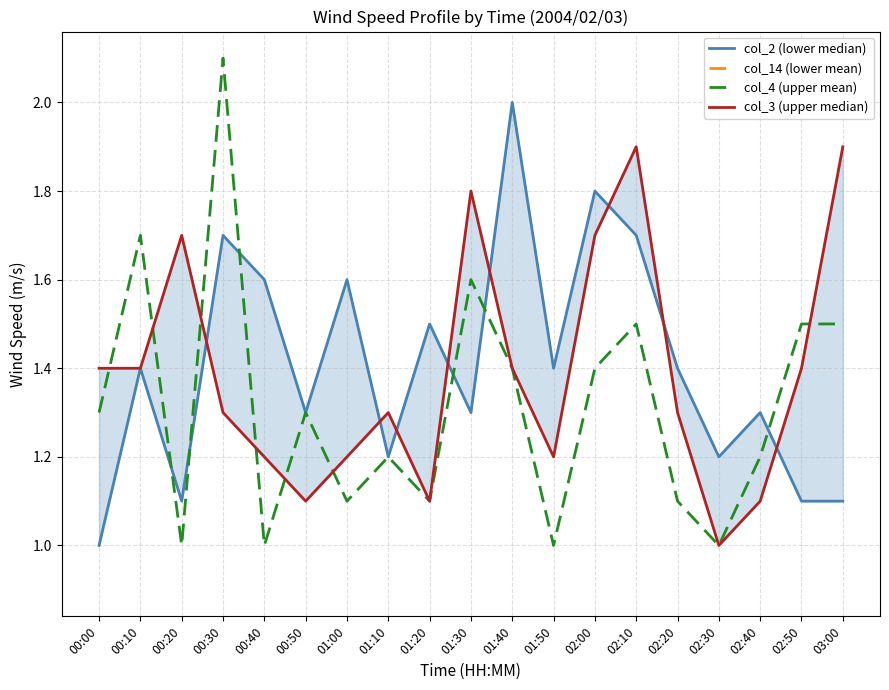

Between 00:10 and 00:50, which is larger?

00:10